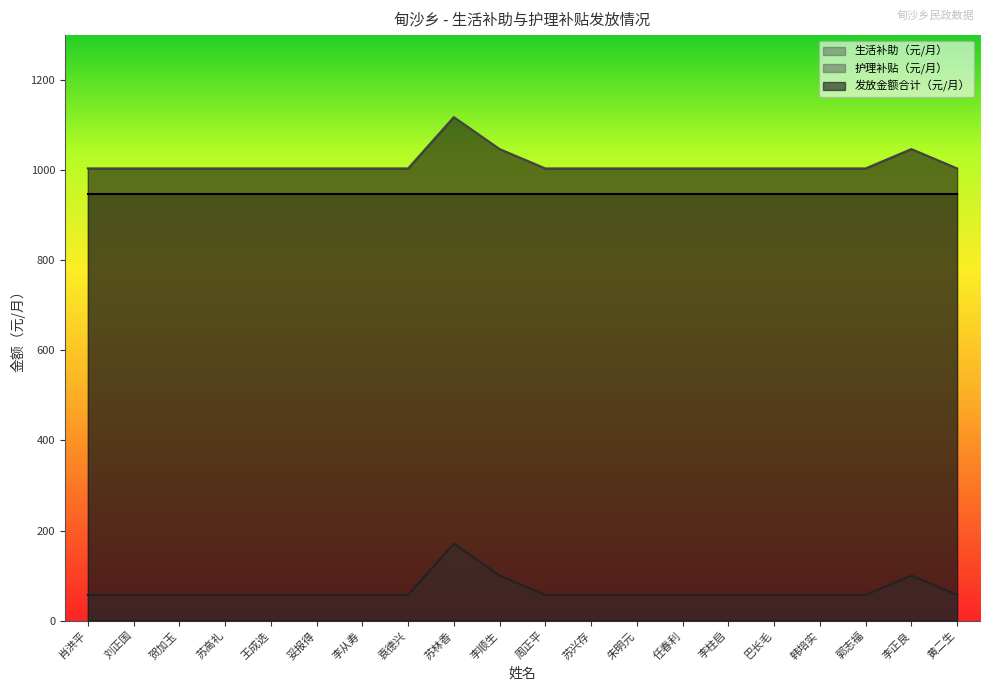

What is the sum of all 护理补贴（元/月） values?

1340